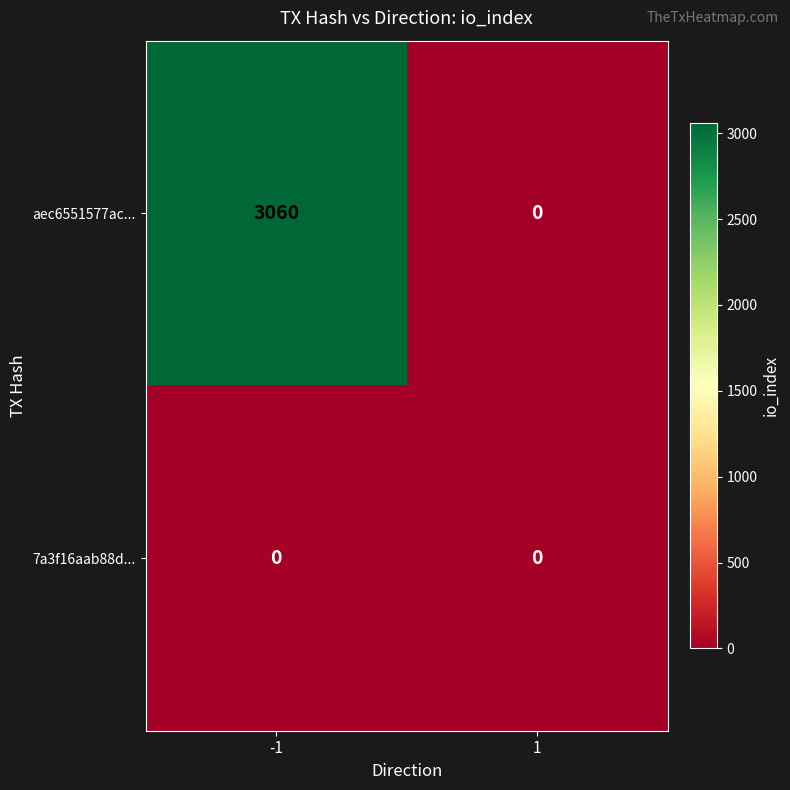

Rank the series by their average value, from highest to lowest.

aec6551577ac..., 7a3f16aab88d...